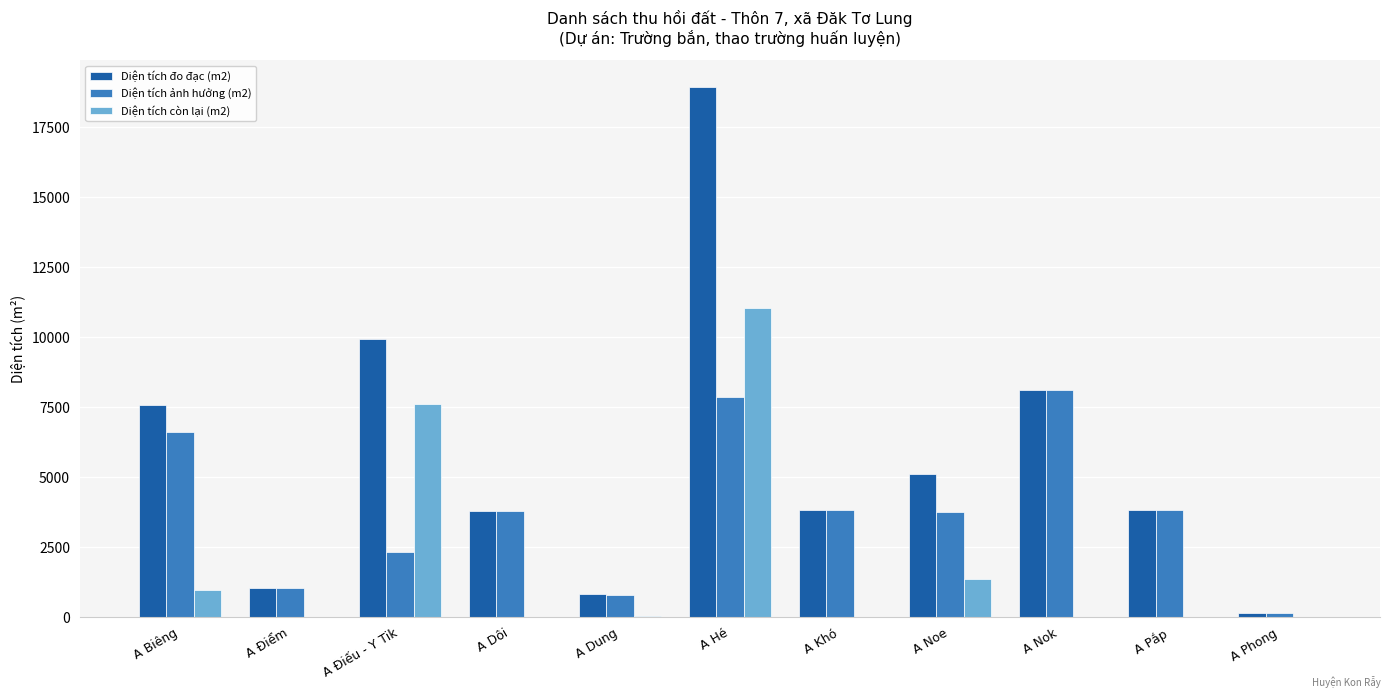

The Diện tích đo đạc (m2) series shows 221.2 at A Điểm. True or false?

False